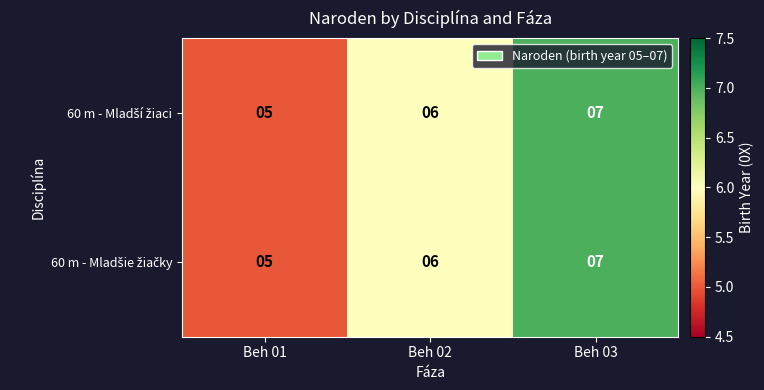

What is the minimum value shown in the chart?

5